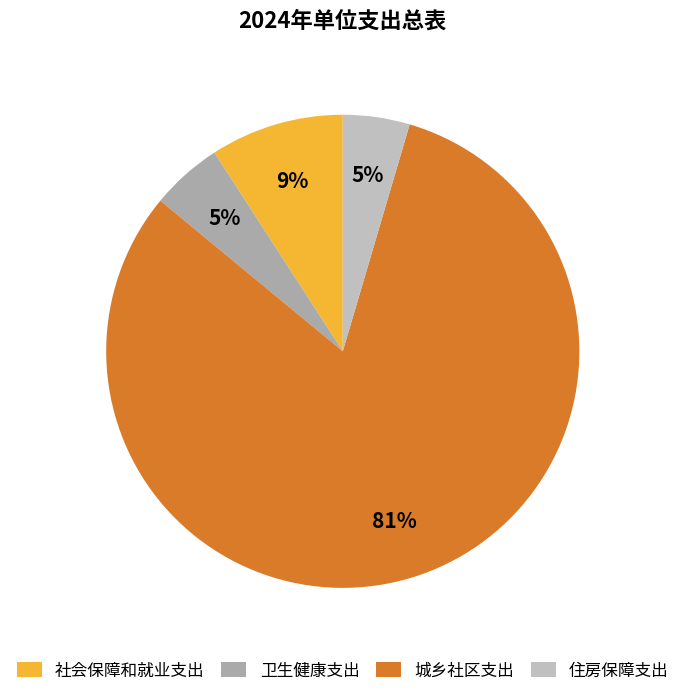

To the nearest percent, what percentage of the pie is 社会保障和就业支出?

9%